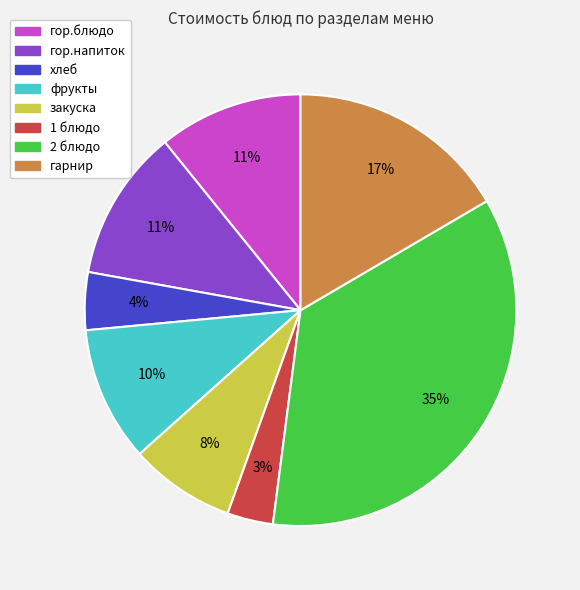

Which slice is the largest?

2 блюдо